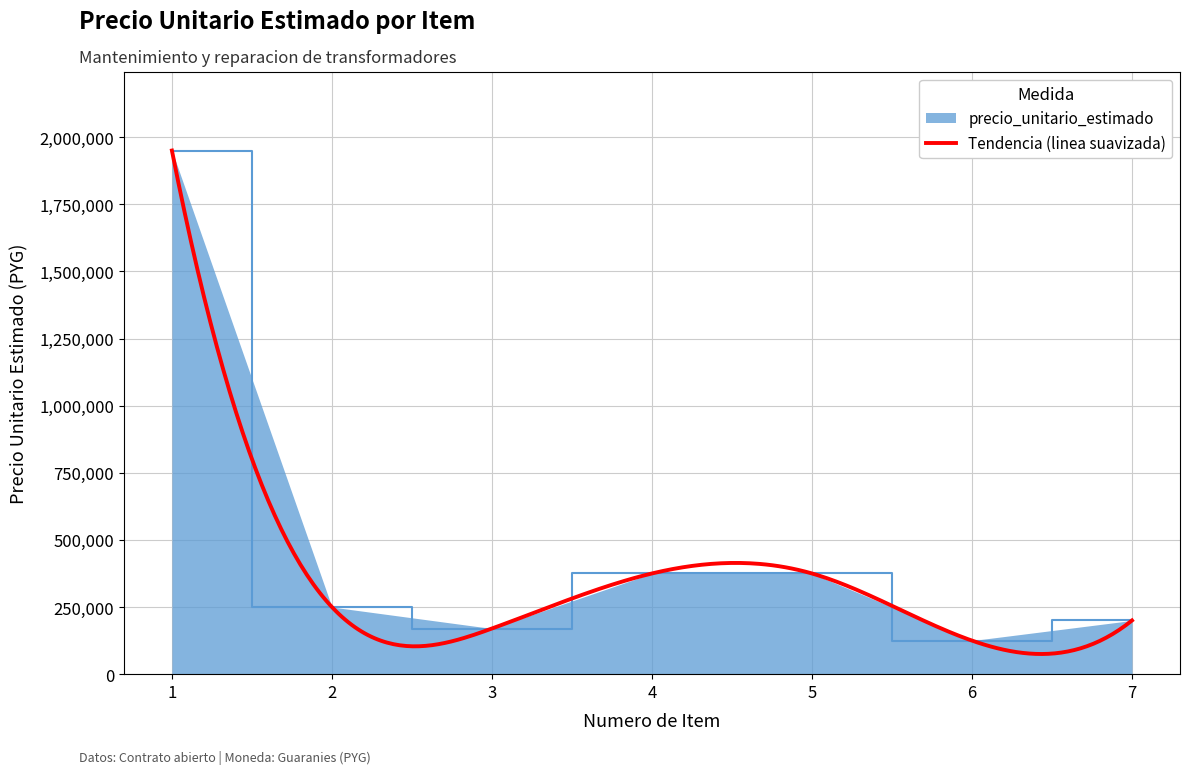

True or false: the data has more than 2 interior local peaks.

False